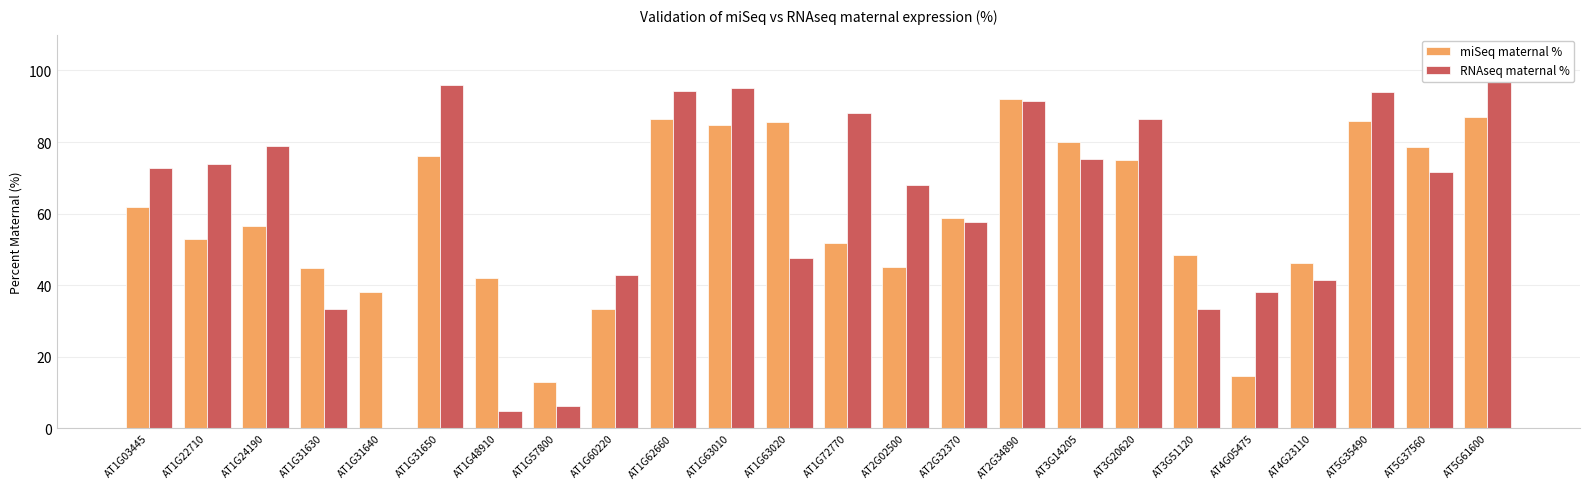

Which label corresponds to the smallest value in the chart?

AT1G31640